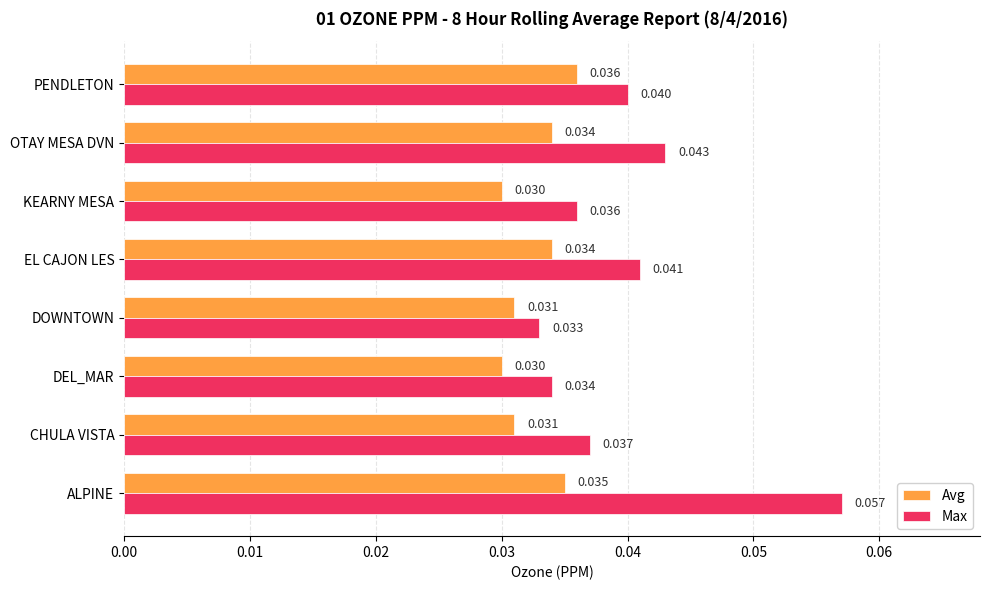

What are all the series names shown in the legend?

Avg, Max